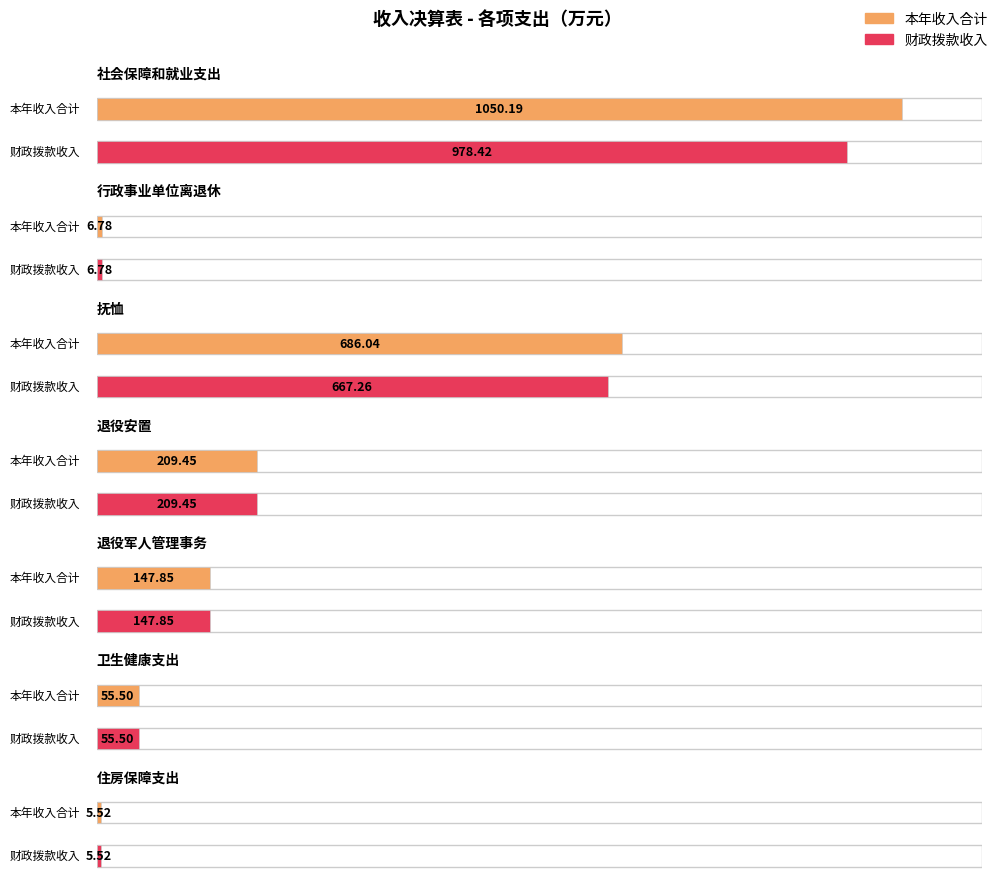

How many categories are shown in the chart?

7